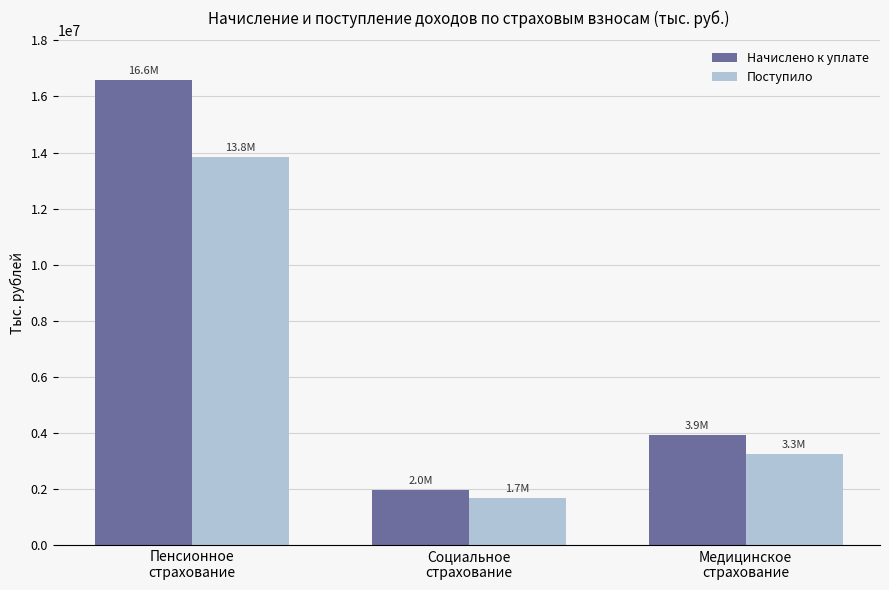

What value does the Начислено к уплате series have at Медицинское
страхование, to the nearest 50?

3909700